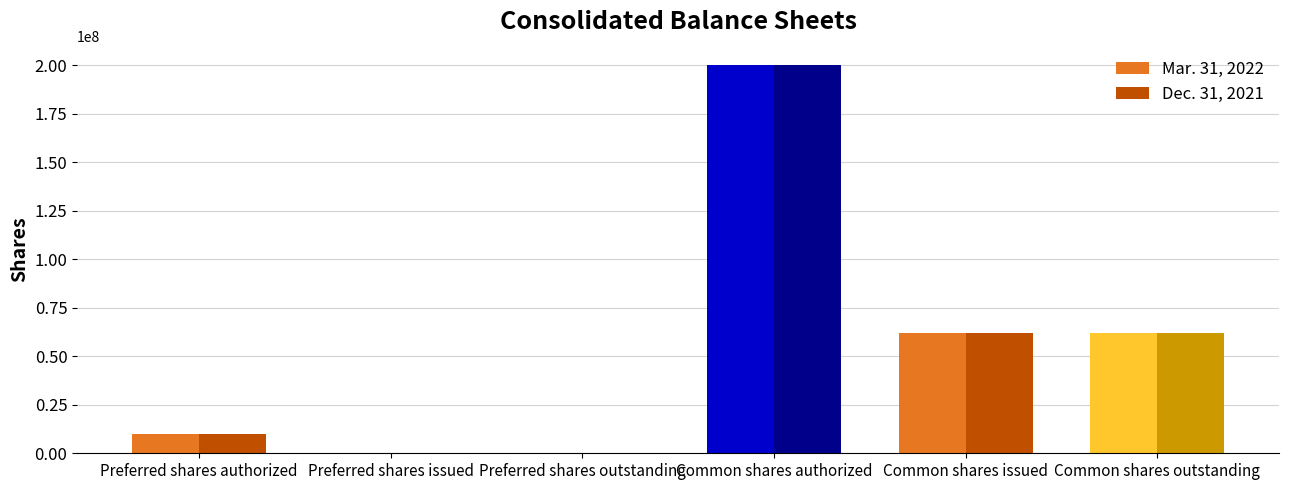

What is the greatest value displayed?

200000000